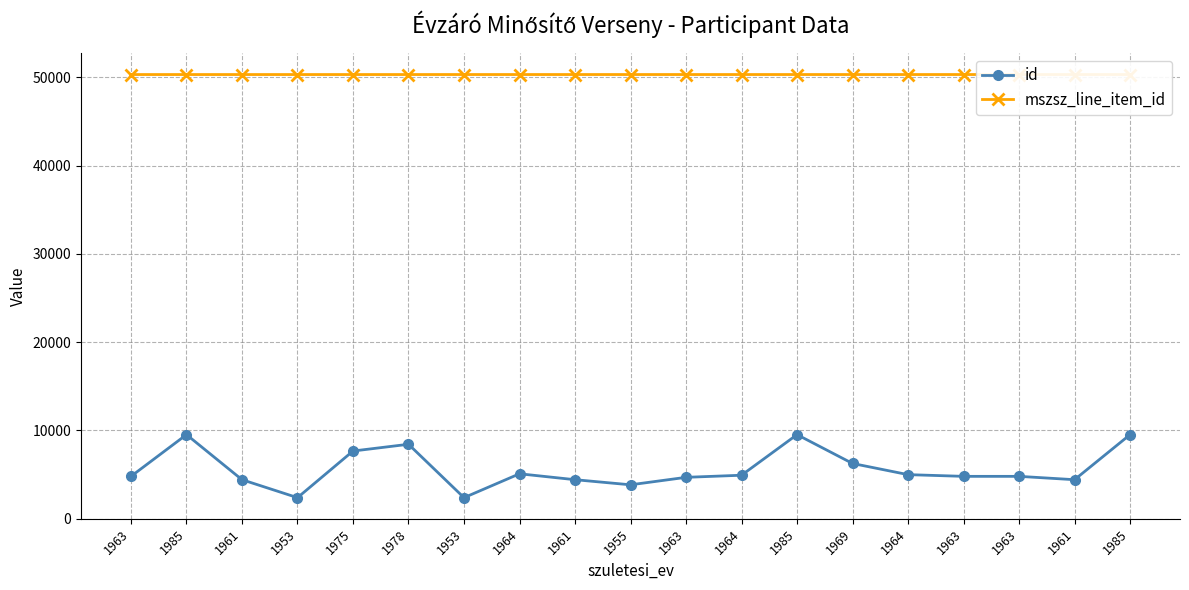

What is the maximum value for mszsz_line_item_id?

50335